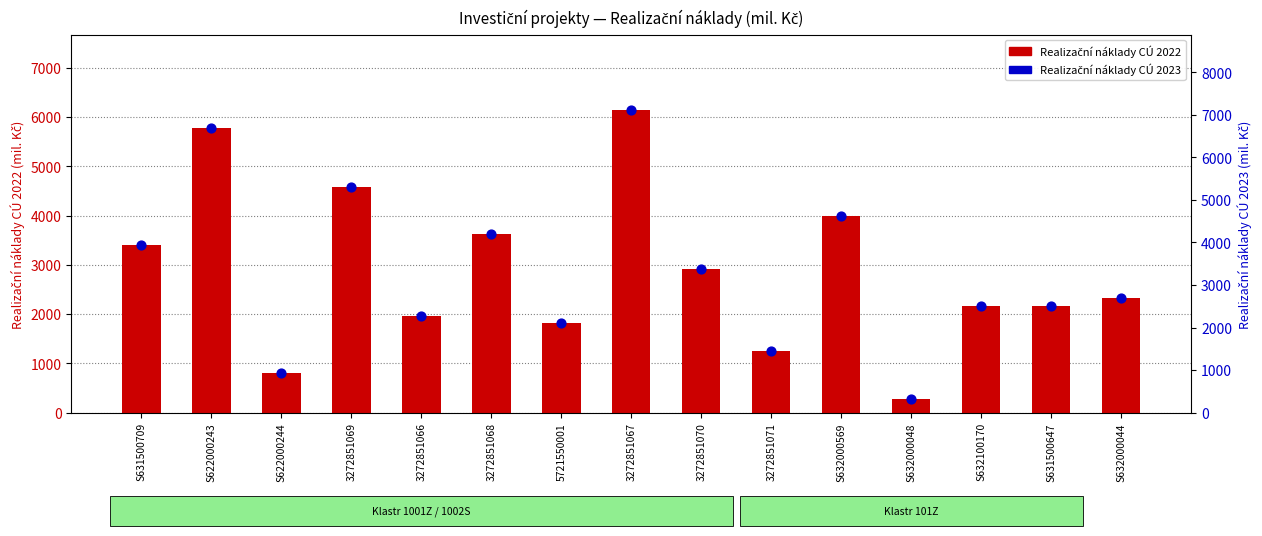

What is the total value across all series at S622000244?

1726.4